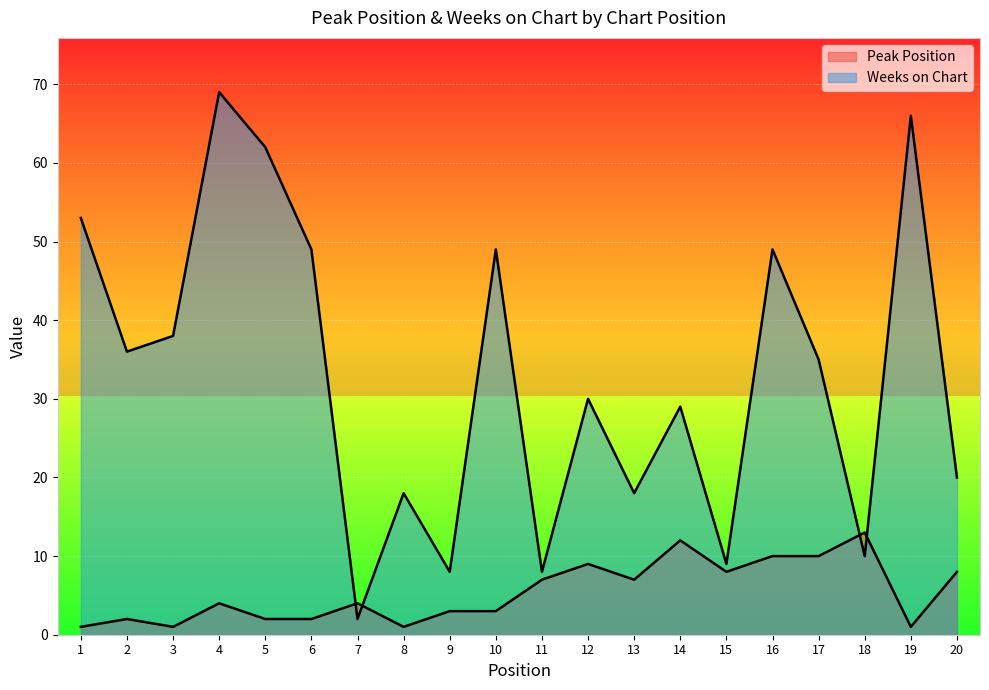

At which label does Weeks on Chart reach its peak?

4